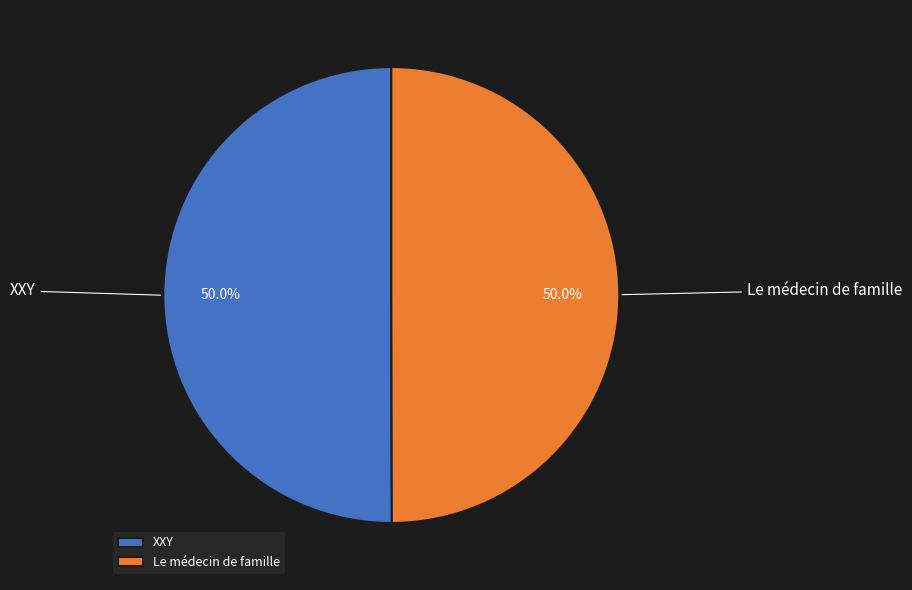

What percentage do XXY and Le médecin de famille together represent?

100.0%